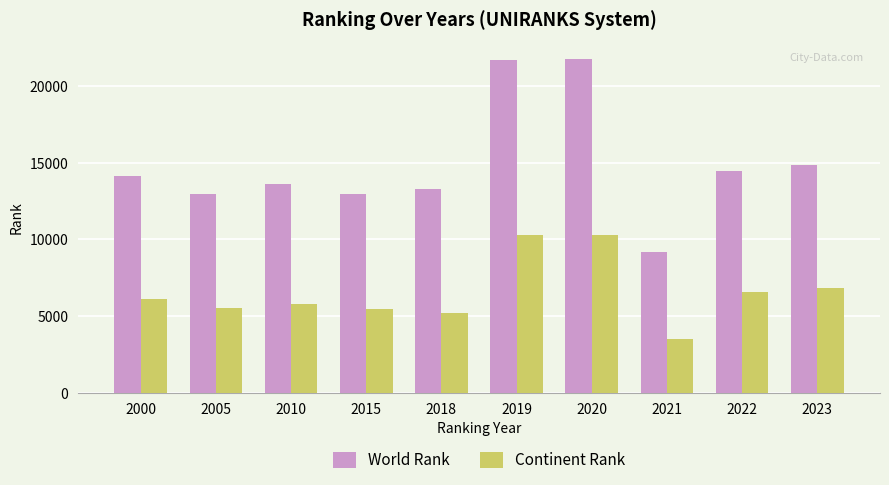

What is the approximate value of World Rank at 2005, to the nearest 50?

12950